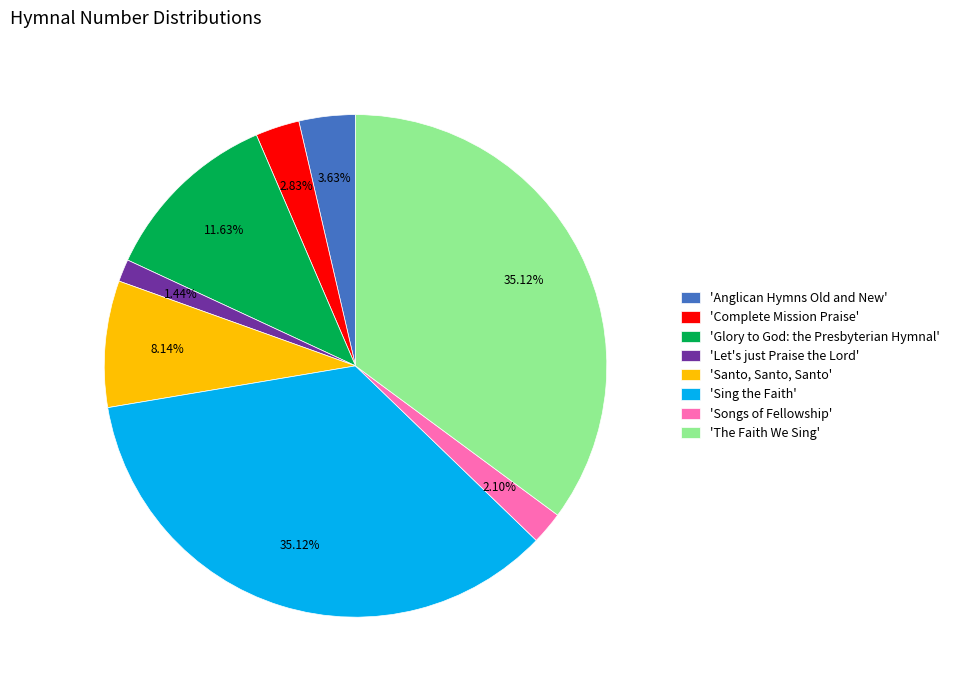

Approximately how many times larger is the value at 'Songs of Fellowship' compared to 'Santo, Santo, Santo'?

0.3